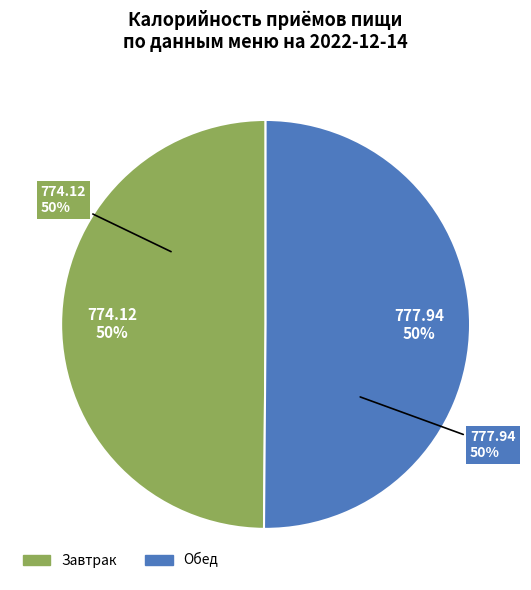

Rank the categories by value from highest to lowest.

Обед, Завтрак